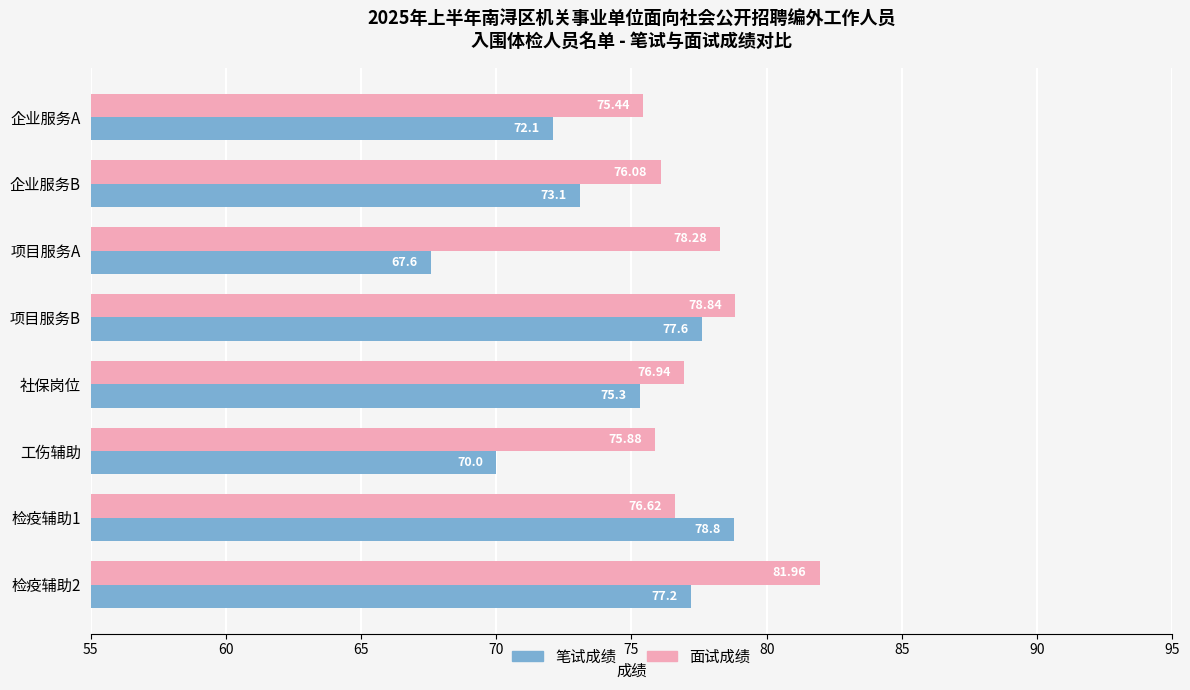

How many data points in 面试成绩 are above 76?

6